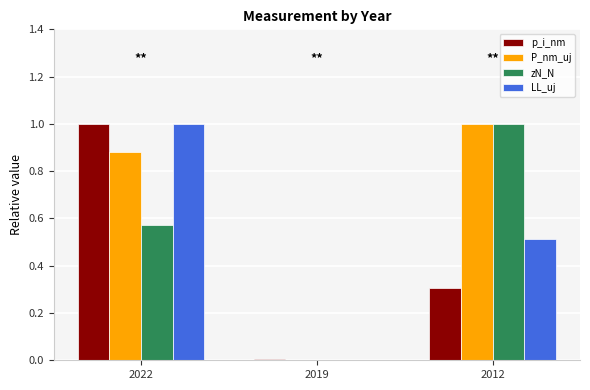

What is the sum of the zN_N values at 2022 and 2012?

1.6